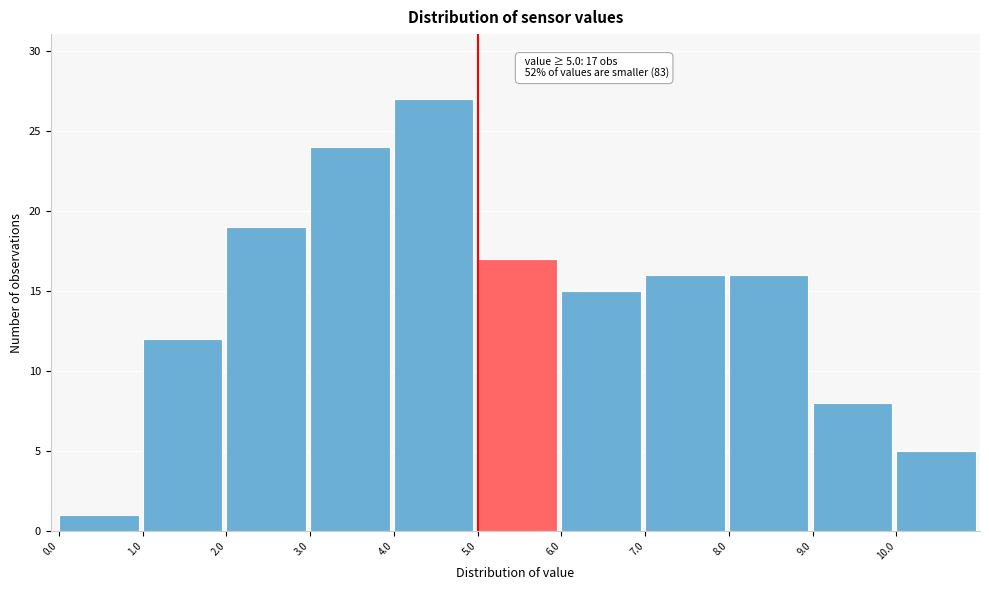

Over which range of the x-axis is the bar tallest?

4 to 5